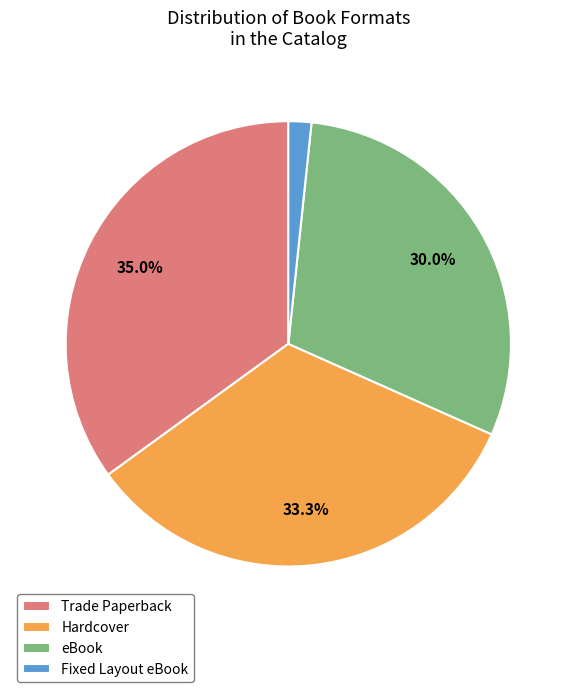

What percentage is the Hardcover slice, to the nearest percent?

33%